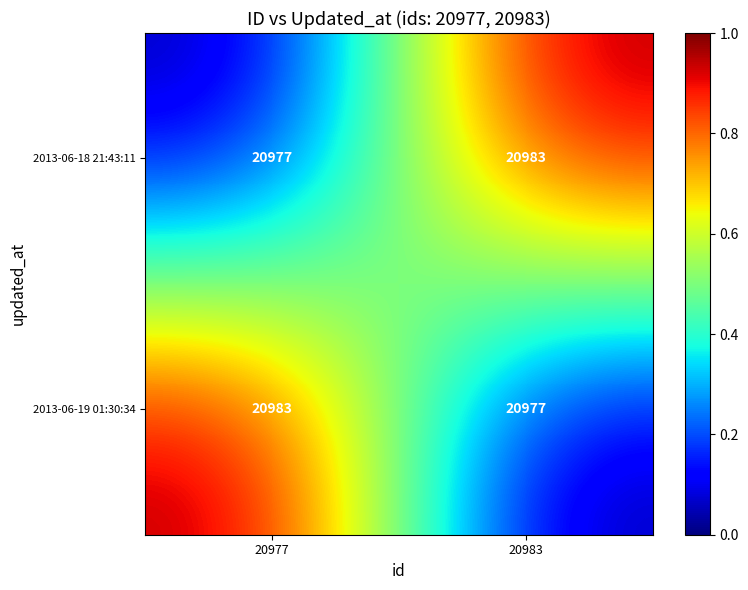

What is the average value of the 2013-06-18 21:43:11 series?

20980